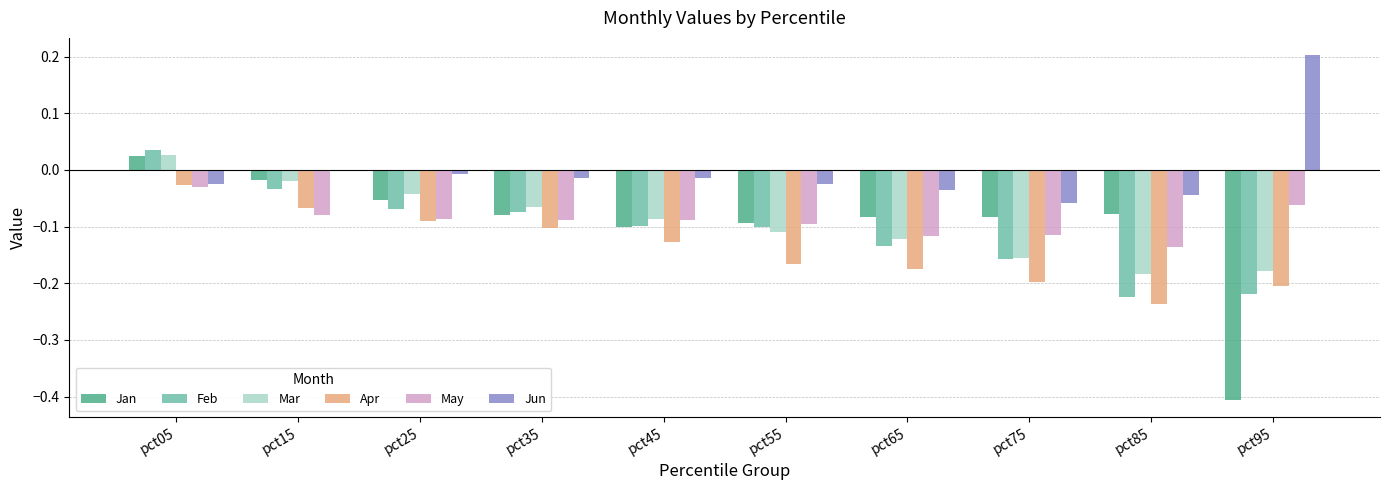

What is the sum of all May values?

-0.9